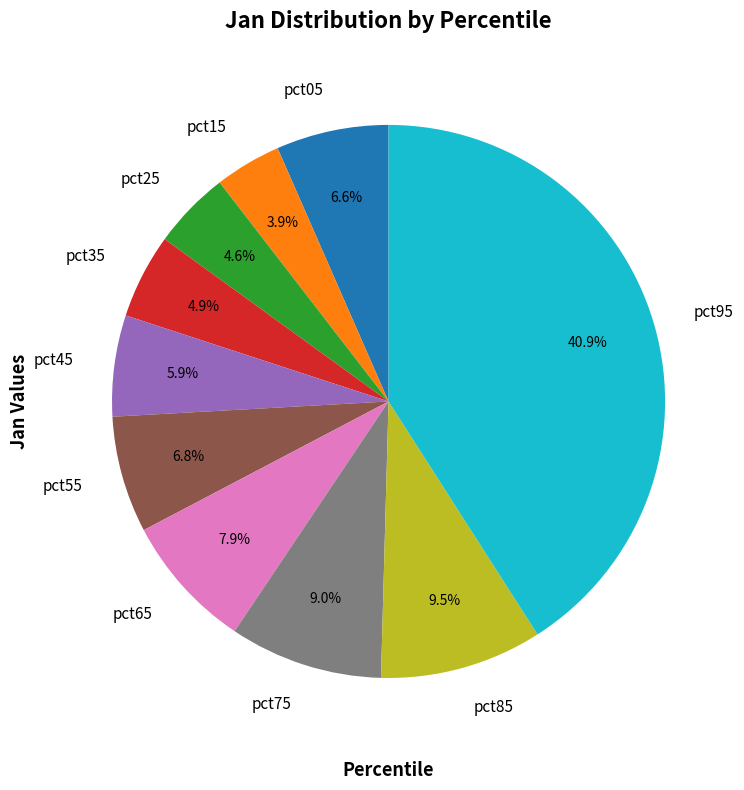

How many segments does this pie chart have?

10